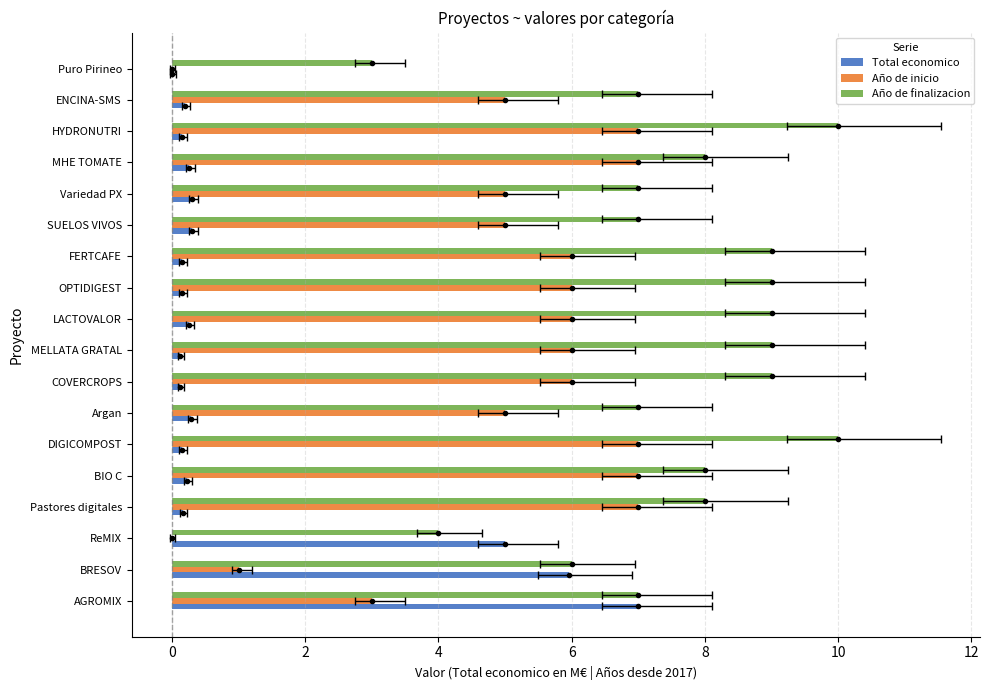

How many bars are there in total?

54